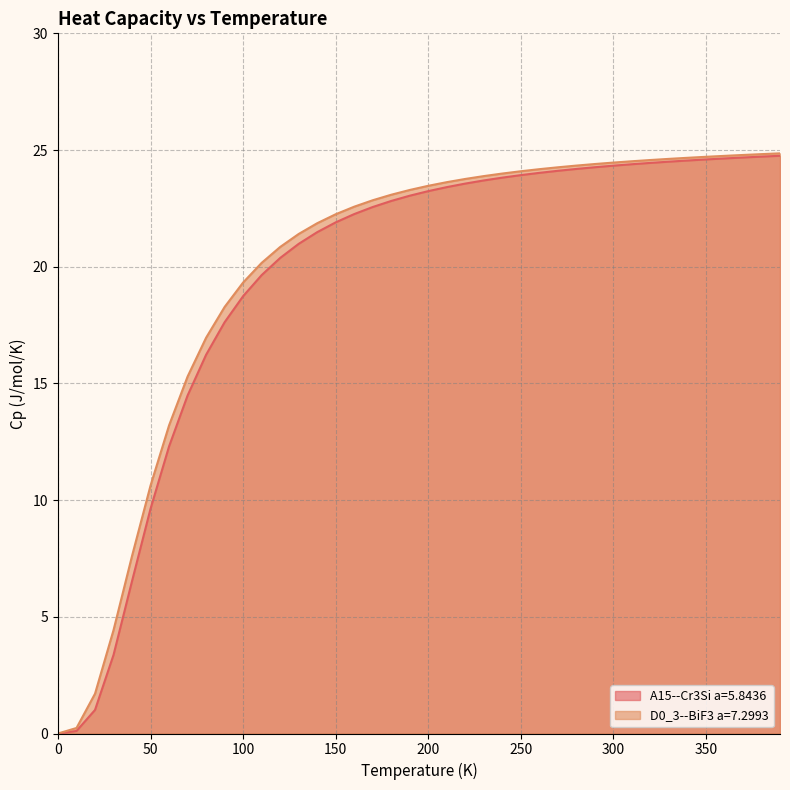

At how many categories does at least one series exceed 24?

15